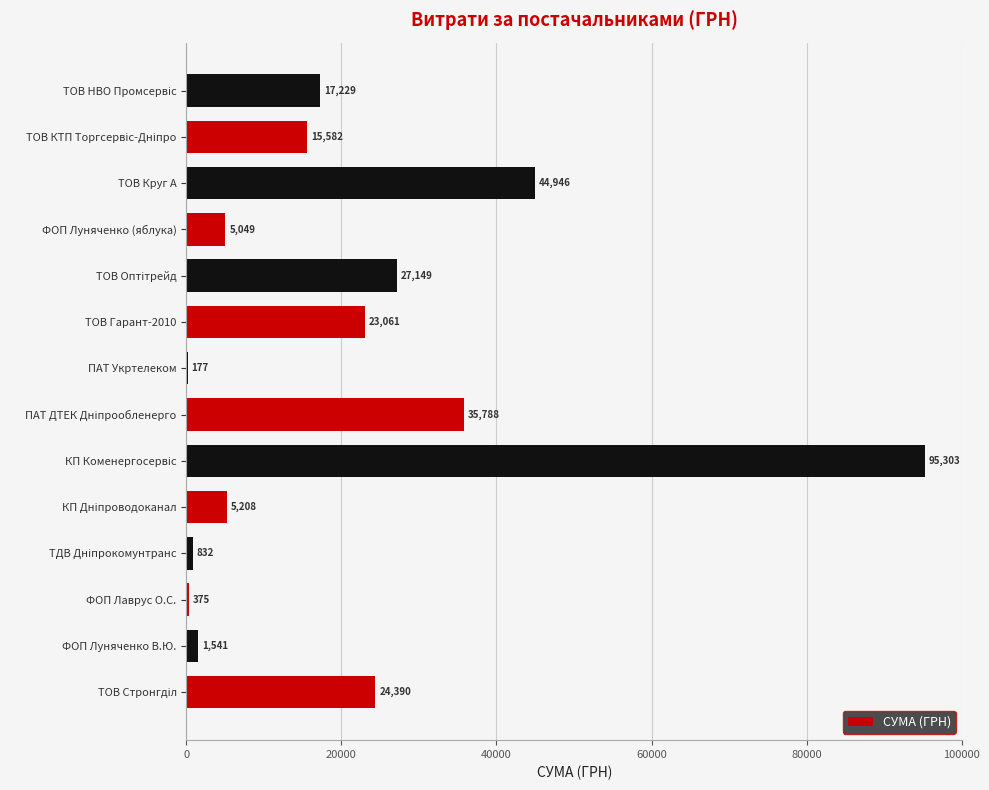

The chart shows a value of 375.0 at ФОП Лаврус О.С.. True or false?

True